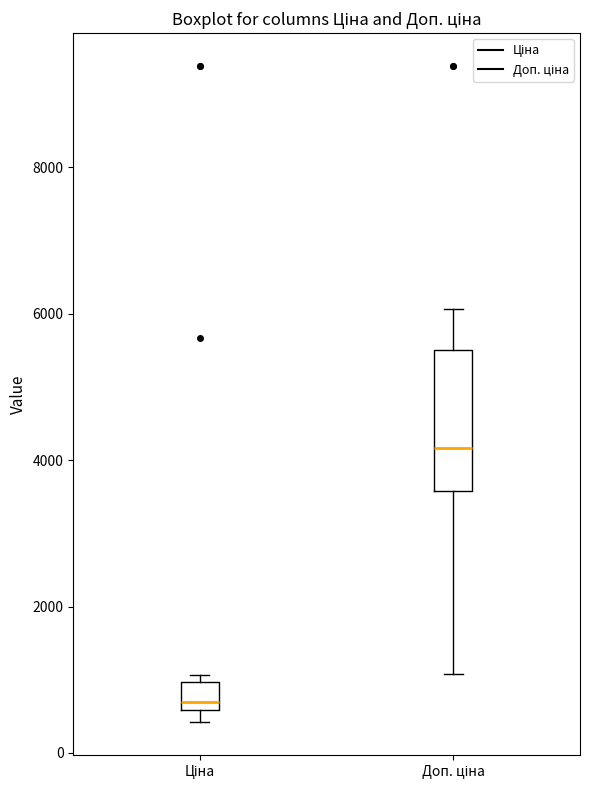

Comparing the boxes themselves (not the whiskers), which one is the tallest?

Доп. ціна